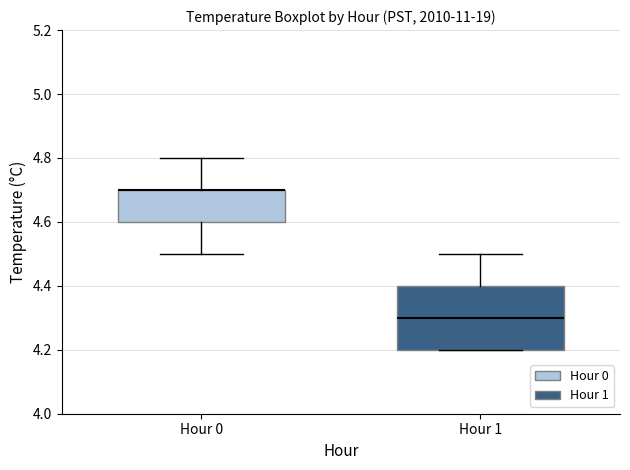

Which box is the tallest, from its lower edge to its upper edge?

Hour 1